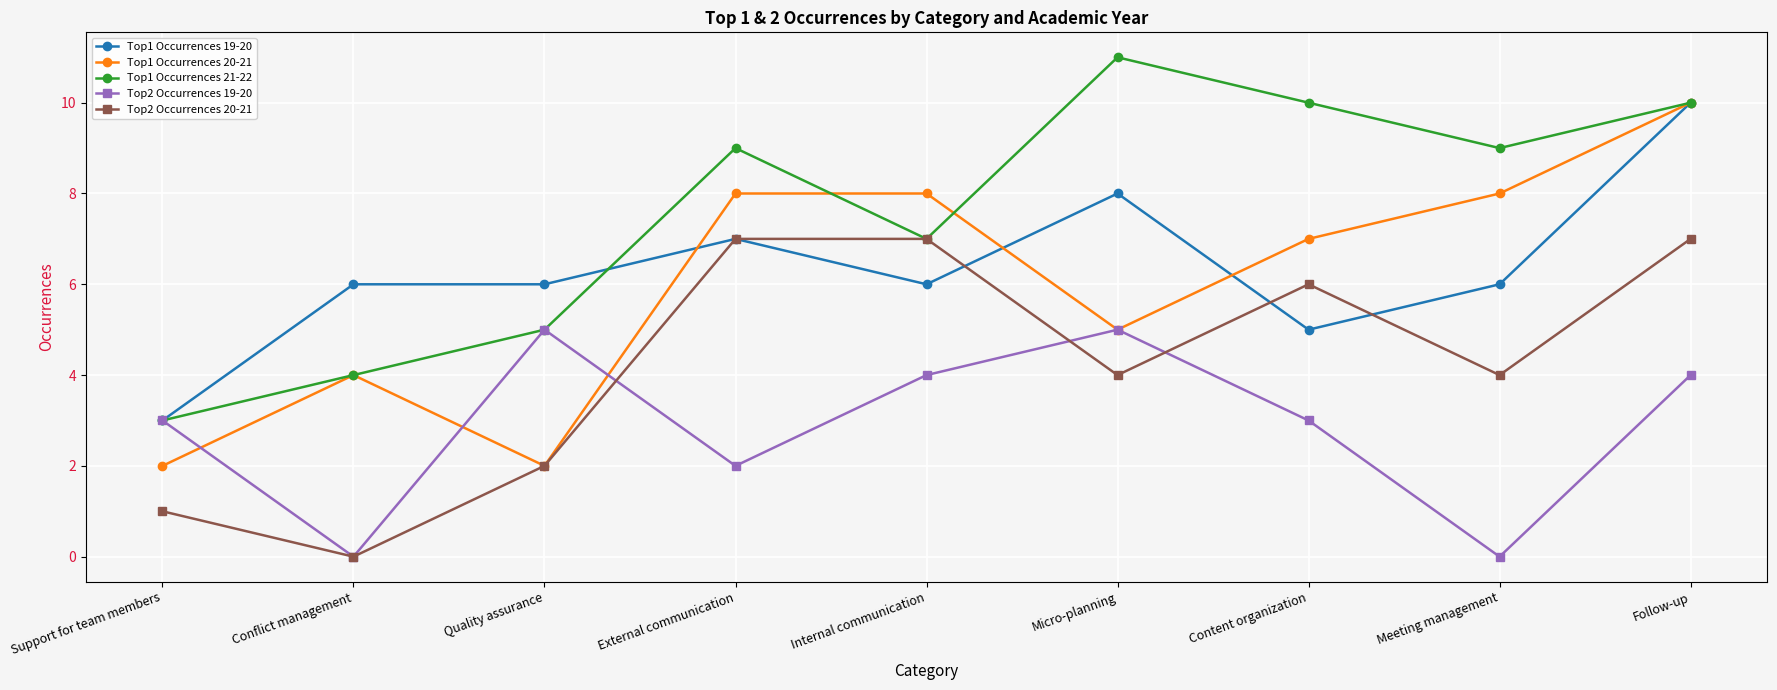

True or false: Top1 Occurrences 20-21 has more than 0 points higher than both neighbors.

True